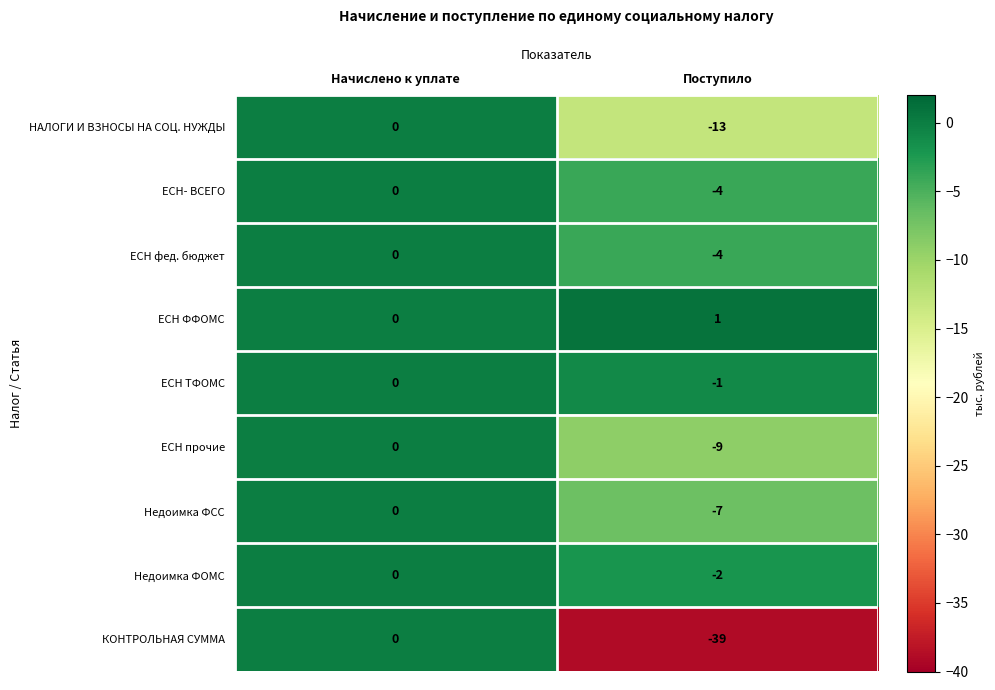

Reading right to left, list all the values displayed in this chart.

НАЛОГИ И ВЗНОСЫ НА СОЦ. НУЖДЫ: Поступило=-13	Начислено к уплате=0
ЕСН- ВСЕГО: Поступило=-4	Начислено к уплате=0
ЕСН фед. бюджет: Поступило=-4	Начислено к уплате=0
ЕСН ФФОМС: Поступило=1	Начислено к уплате=0
ЕСН ТФОМС: Поступило=-1	Начислено к уплате=0
ЕСН прочие: Поступило=-9	Начислено к уплате=0
Недоимка ФСС: Поступило=-7	Начислено к уплате=0
Недоимка ФОМС: Поступило=-2	Начислено к уплате=0
КОНТРОЛЬНАЯ СУММА: Поступило=-39	Начислено к уплате=0